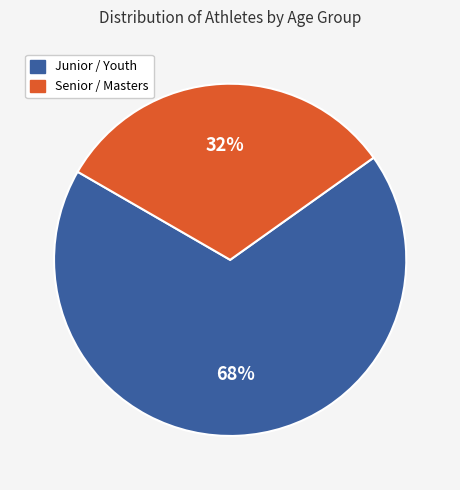

Does any single category account for the majority?

Yes